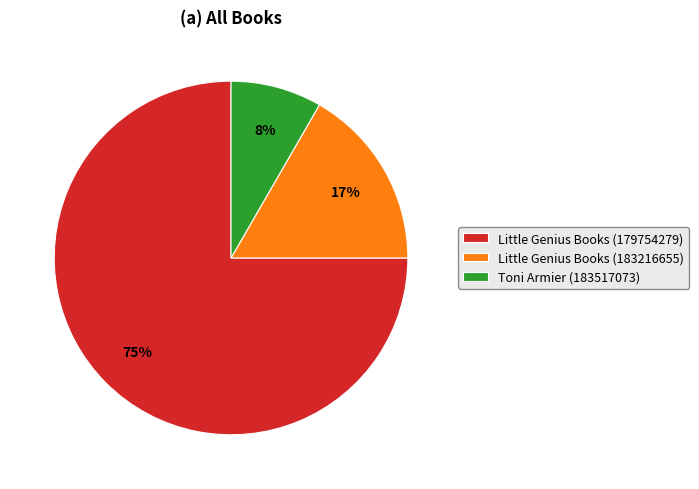

Approximately how many times larger is the value at Toni Armier (183517073) compared to Little Genius Books (183216655)?

0.5